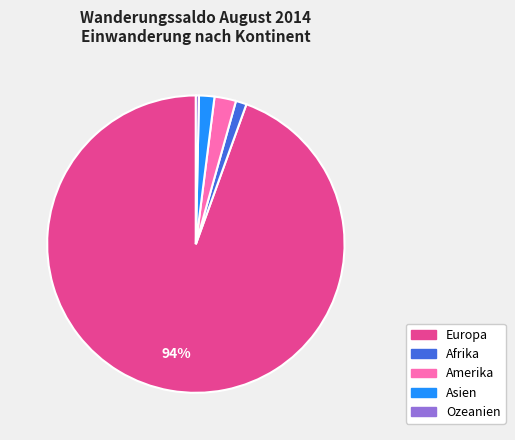

True or false: Amerika accounts for 2% of the total.

True